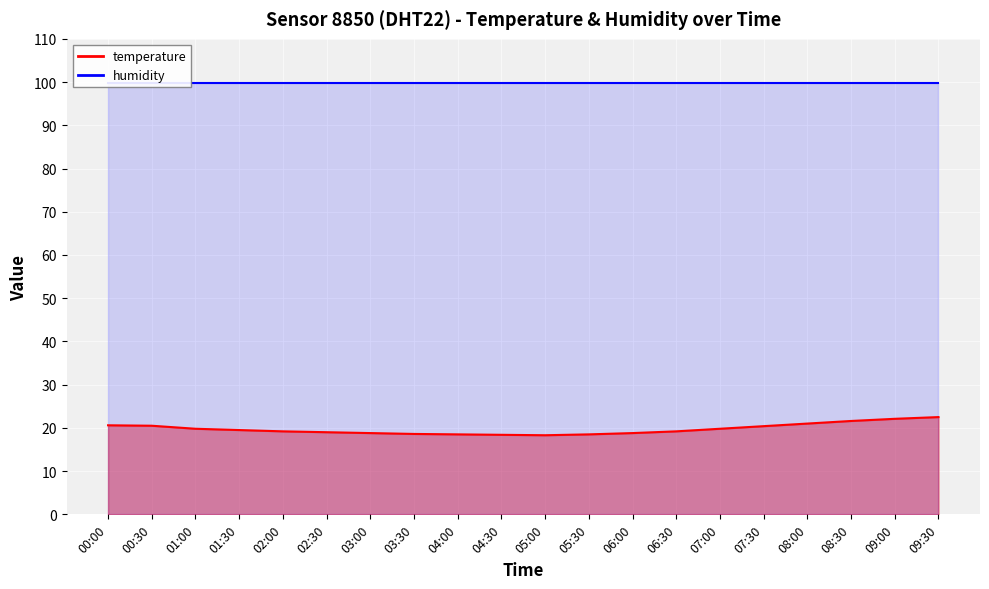

Is it true that the value at 05:30 is 12.0?

False